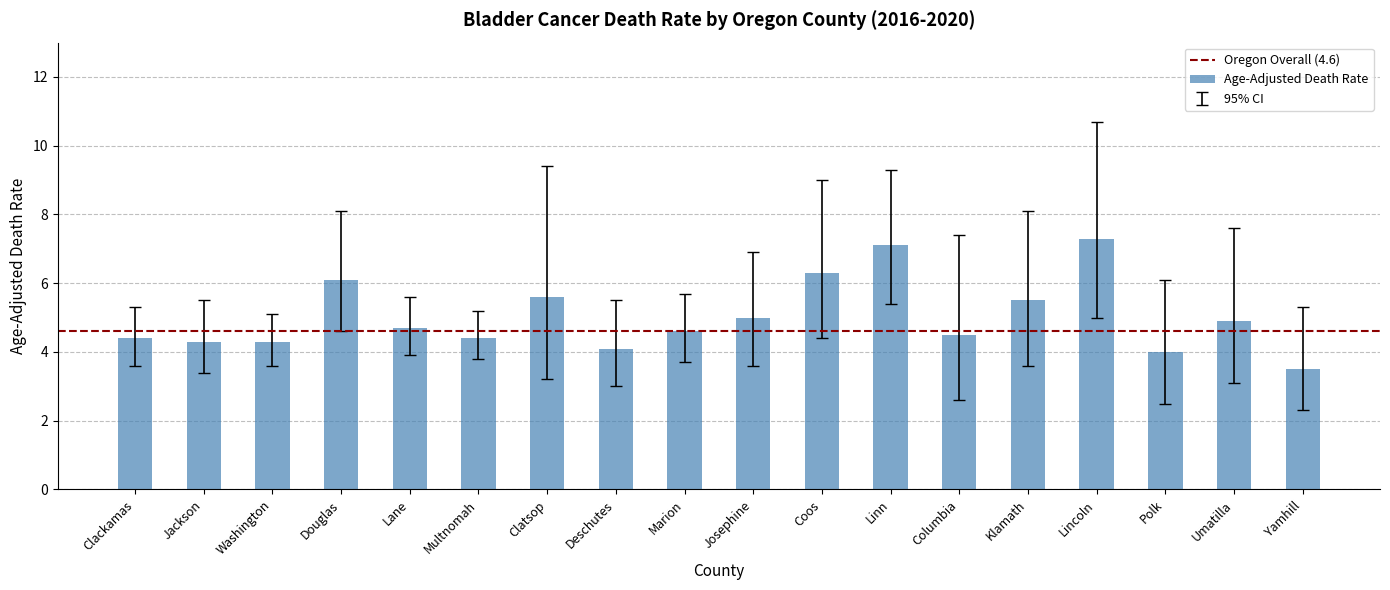

What is the greatest value displayed?

7.3